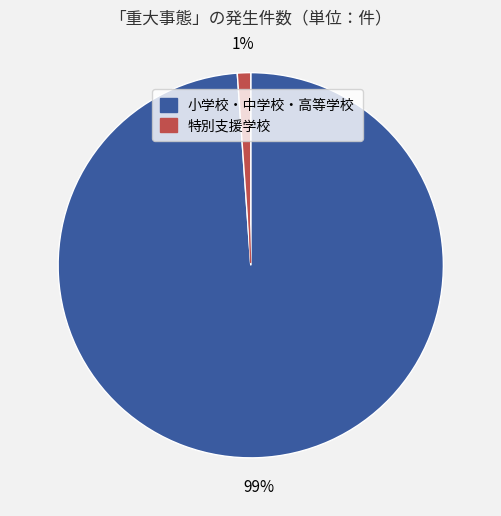

Between 小学校・中学校・高等学校 and 特別支援学校, which is larger?

小学校・中学校・高等学校